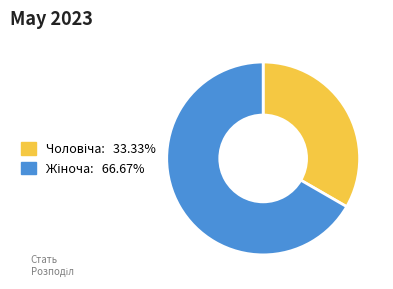

Count the number of slices in the pie.

2